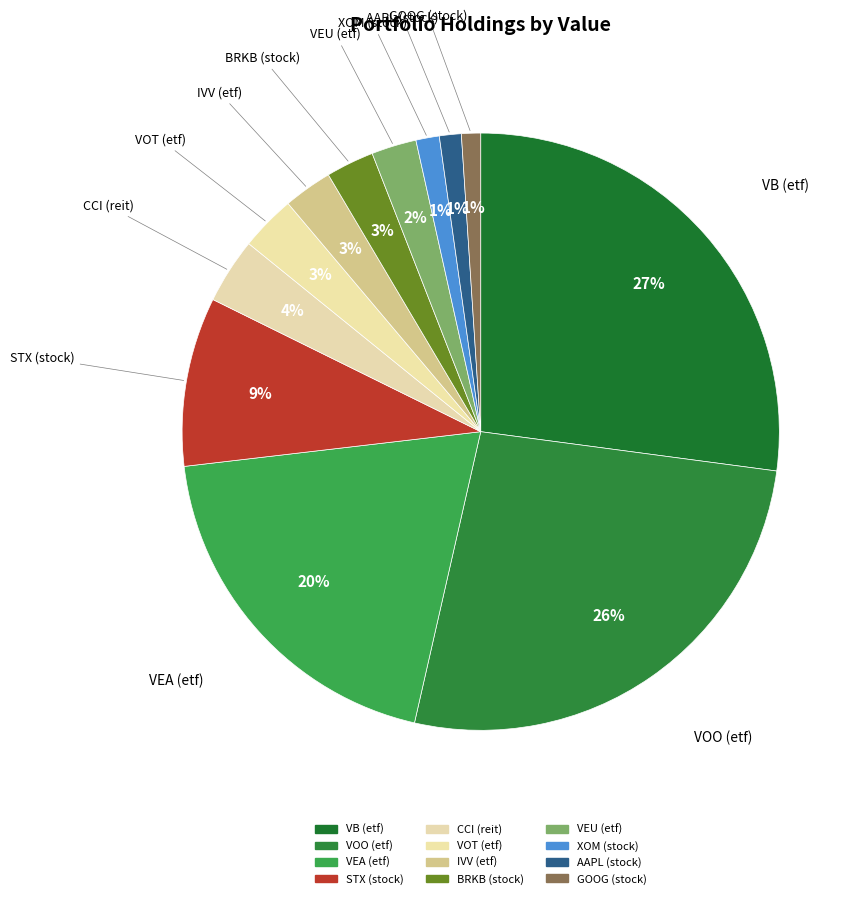

Which slice is the smallest?

GOOG (stock)